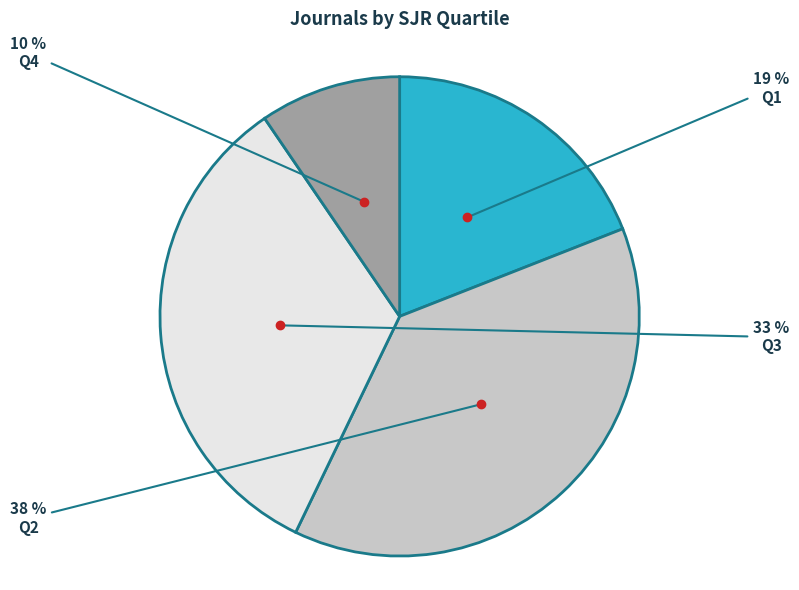

Is the sum of Q2 and Q4 greater than half?

No